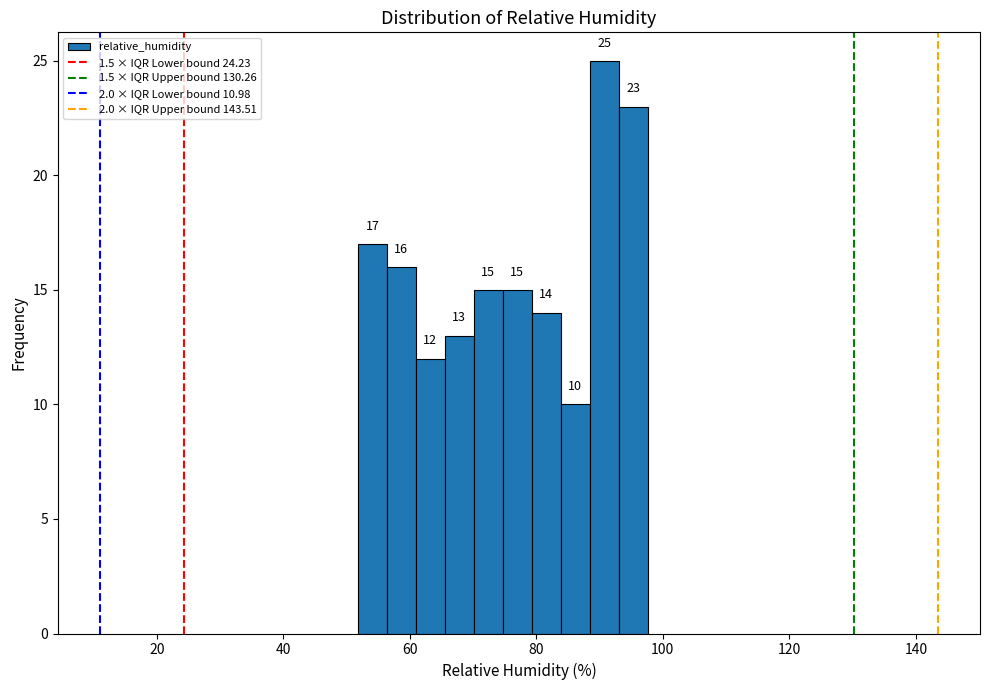

Read against the x-axis, roughly where is the centre of the tallest bar?

90